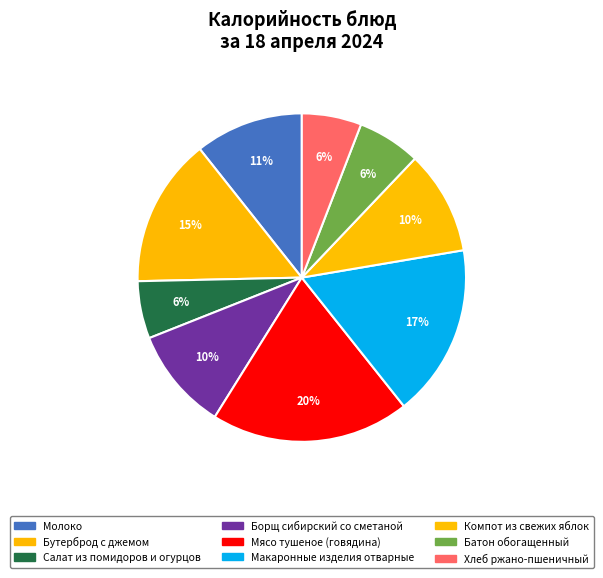

How many slices are in this pie chart?

9